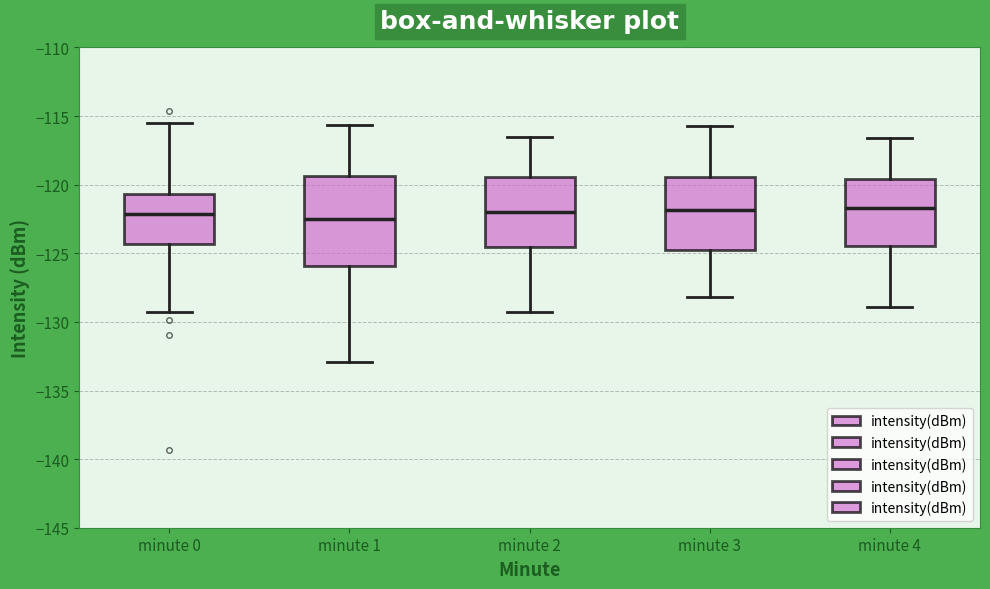

Reading left to right, read every box against the y-axis: the position of its median line, the range the box covers, and the ends of its whiskers. The values are not printed on the chart, so give them approximately, as read against the axis.

minute 0: median -122.0, box -124.5 to -120.5, whiskers -129.0 to -115.5
minute 1: median -122.5, box -126.0 to -119.5, whiskers -133.0 to -115.5
minute 2: median -122.0, box -124.5 to -119.5, whiskers -129.5 to -116.5
minute 3: median -122.0, box -124.5 to -119.5, whiskers -128.0 to -115.5
minute 4: median -121.5, box -124.5 to -119.5, whiskers -129.0 to -116.5